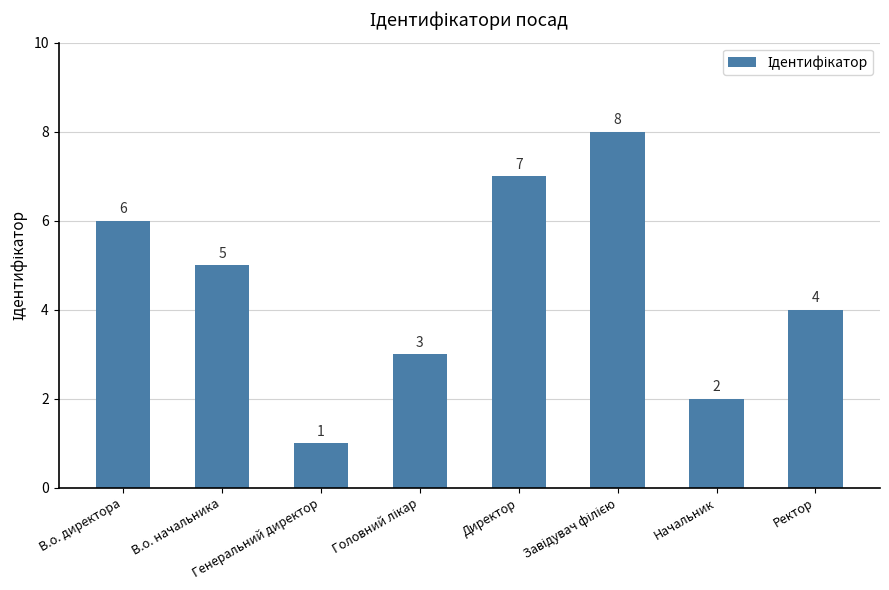

What is the value of the 5th bar from the left?

7